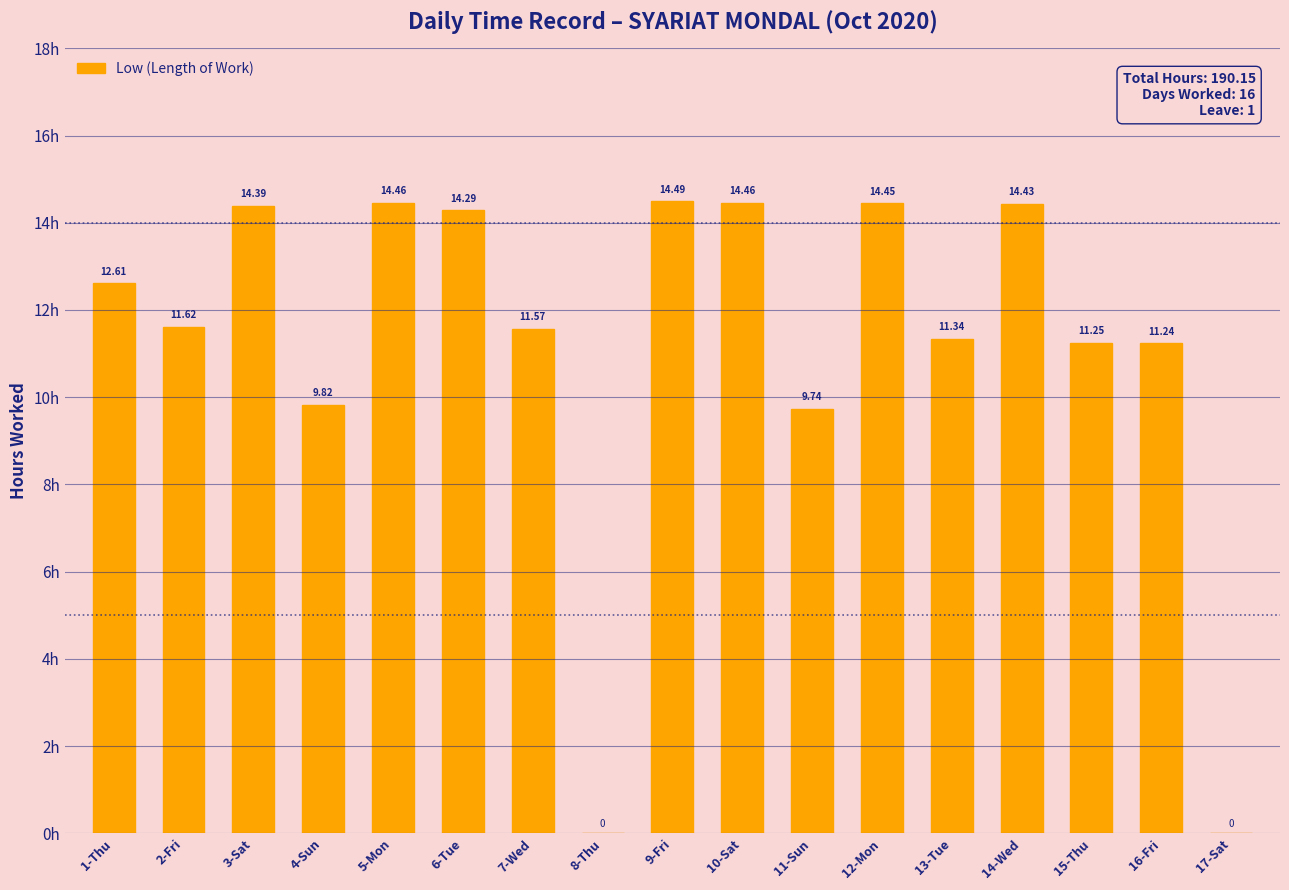

What is the greatest value displayed?

14.5